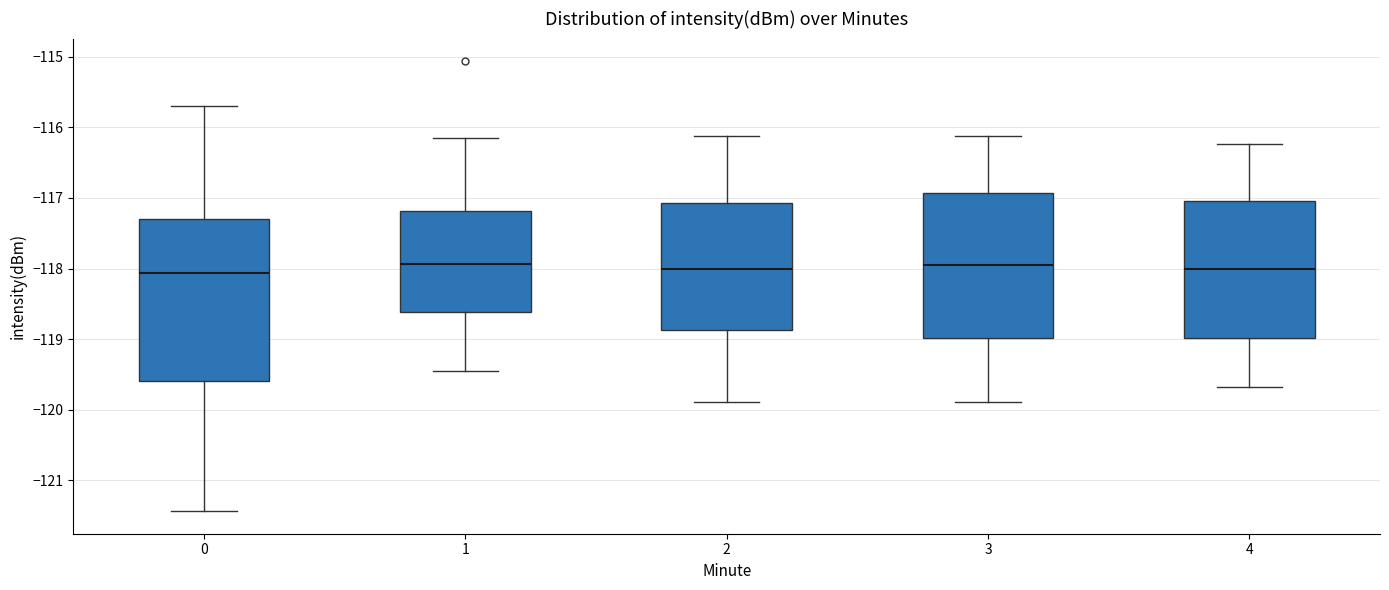

Reading left to right, transcribe this box plot: for each box, give where its median line is, the range the box spans, and where its two whiskers end, as read against the y-axis. The values are not printed on the chart, so give them approximately, as read against the axis.

0: median -118.1, box -119.6 to -117.3, whiskers -121.4 to -115.7
1: median -117.9, box -118.6 to -117.2, whiskers -119.4 to -116.2
2: median -118.0, box -118.9 to -117.1, whiskers -119.9 to -116.1
3: median -118.0, box -119.0 to -116.9, whiskers -119.9 to -116.1
4: median -118.0, box -119.0 to -117.0, whiskers -119.7 to -116.2